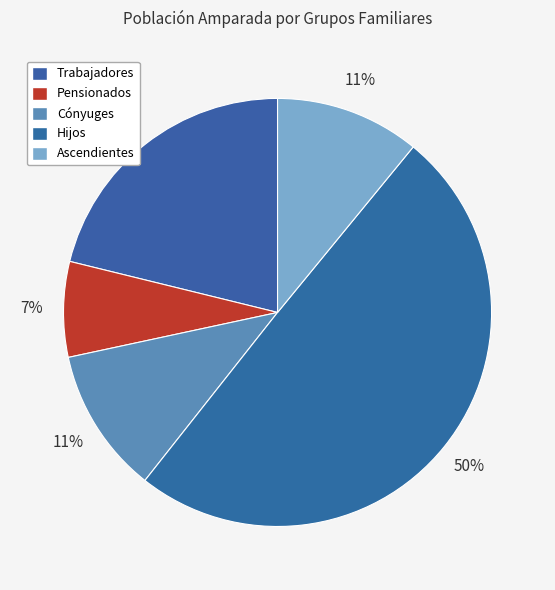

To the nearest percent, what is the difference between the largest and smallest slice percentages?

43%